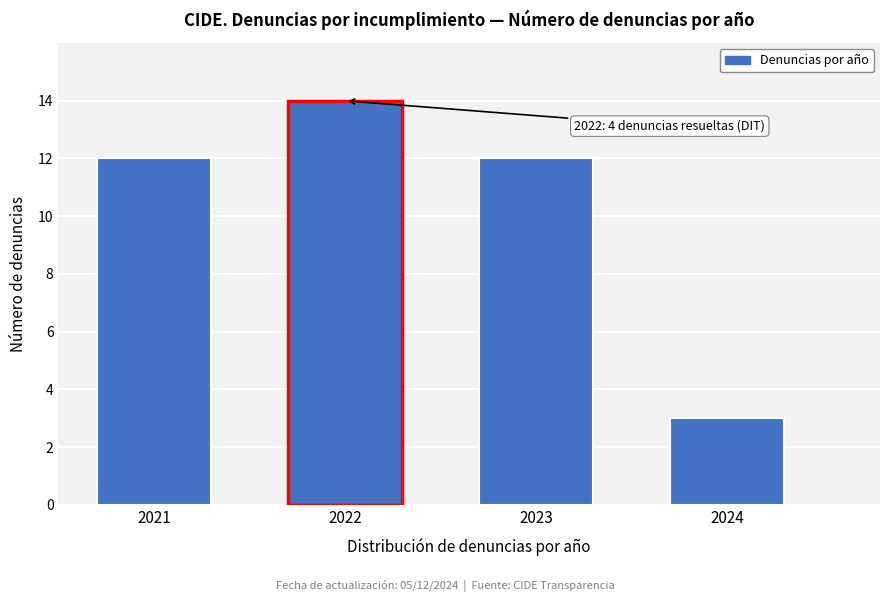

Reading left to right, extract all data points from this chart.

2021=12	2022=14	2023=12	2024=3